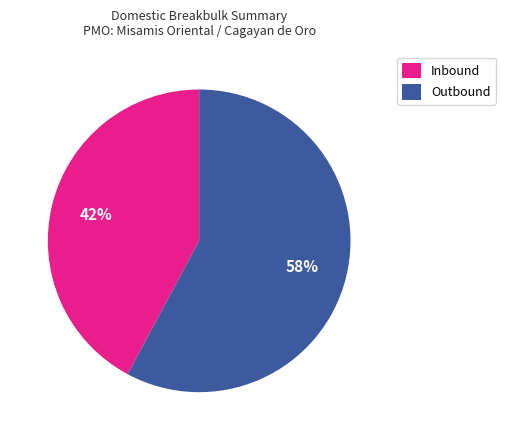

What is the largest slice in the pie chart?

Outbound